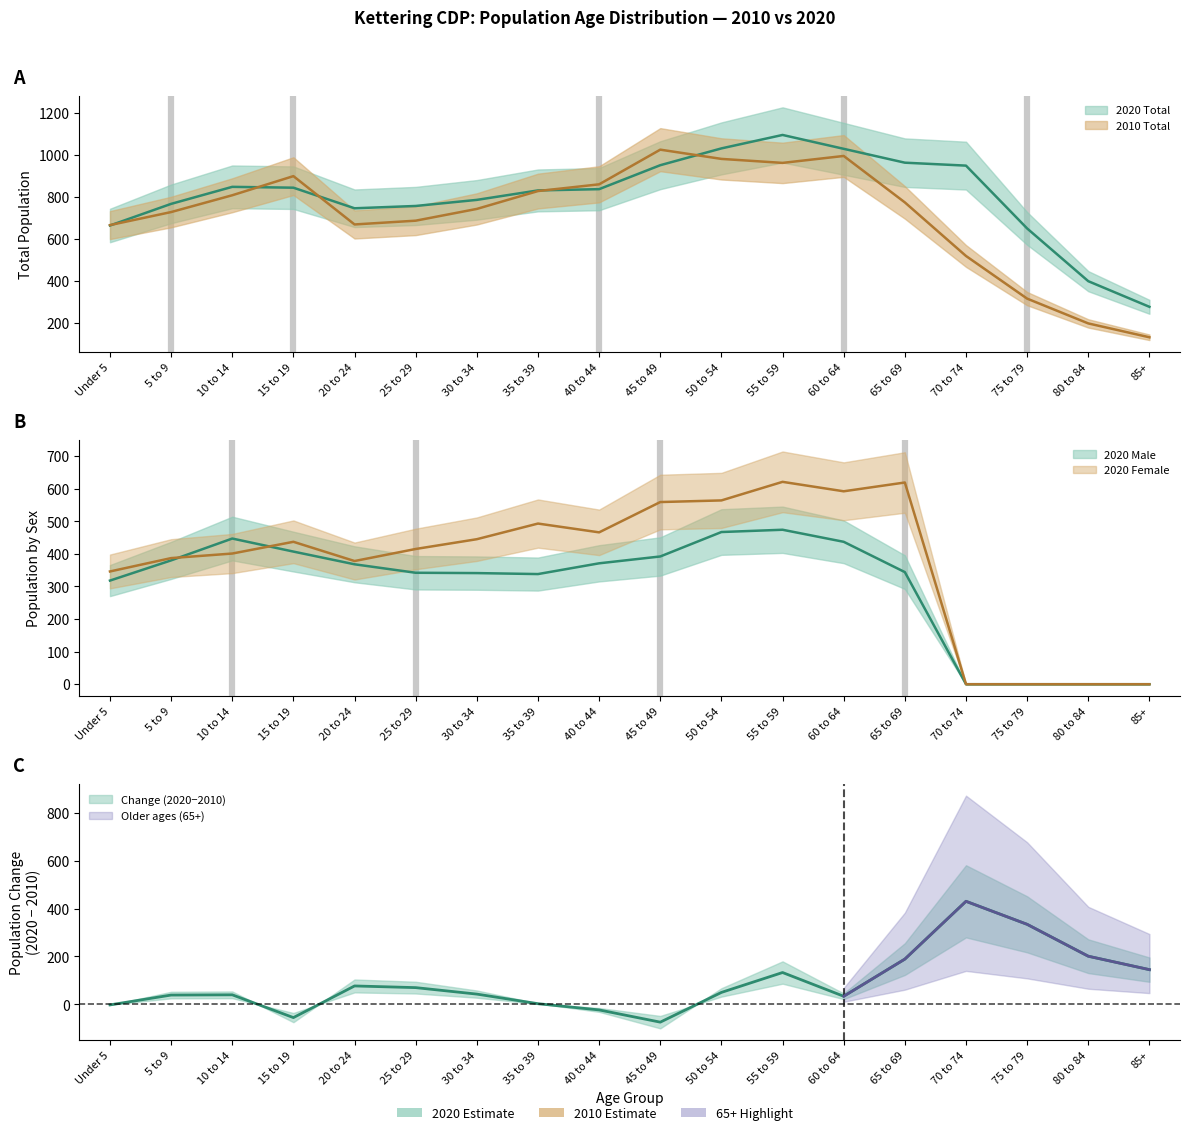

True or false: 2020 Total and 2020 Male cross at least once.

False